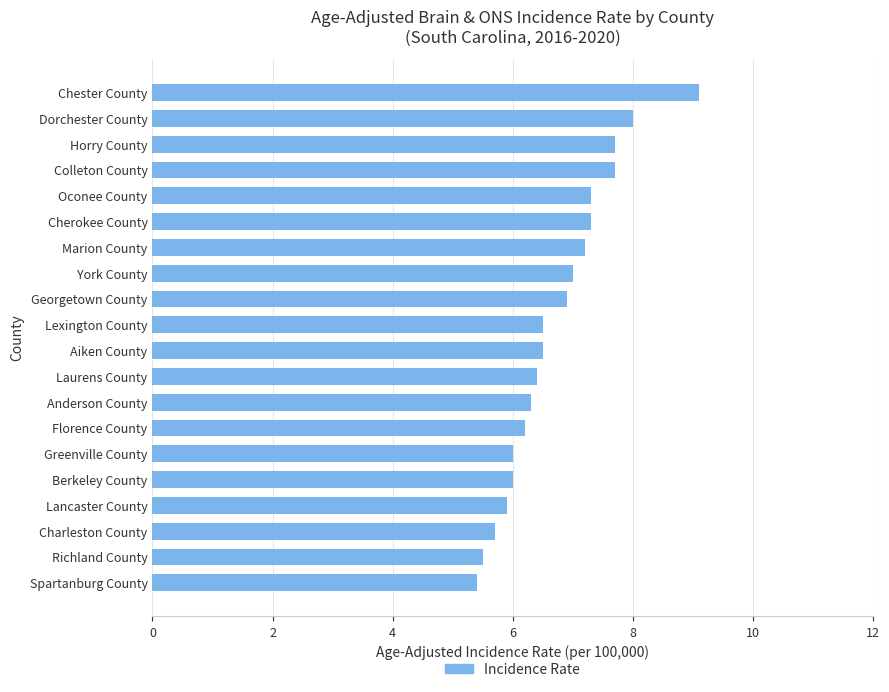

What is the change in value from Dorchester County to Marion County?

-0.8